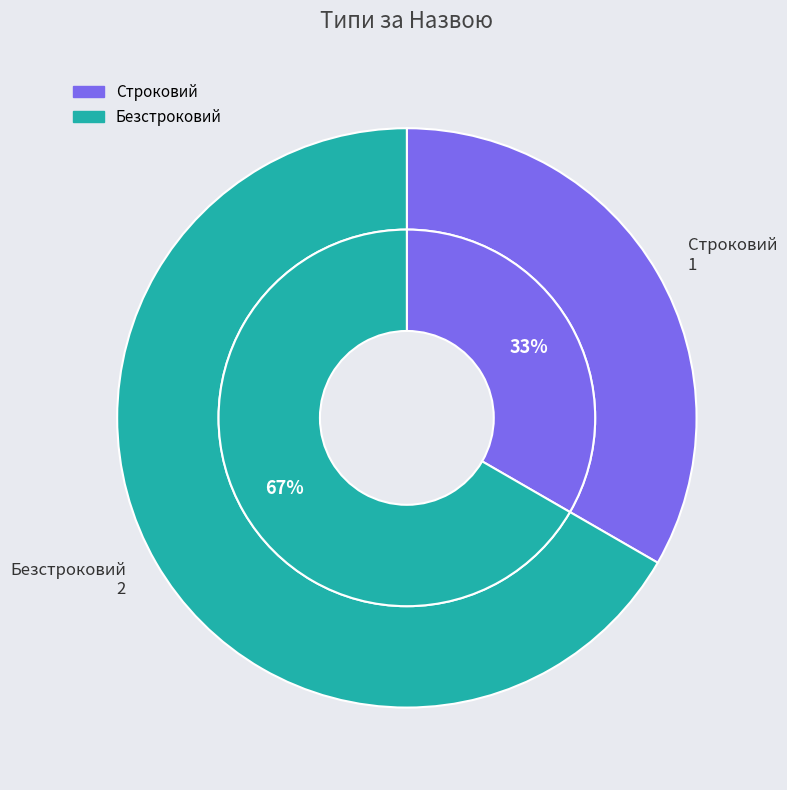

To the nearest percent, what portion does Строковий represent?

33%